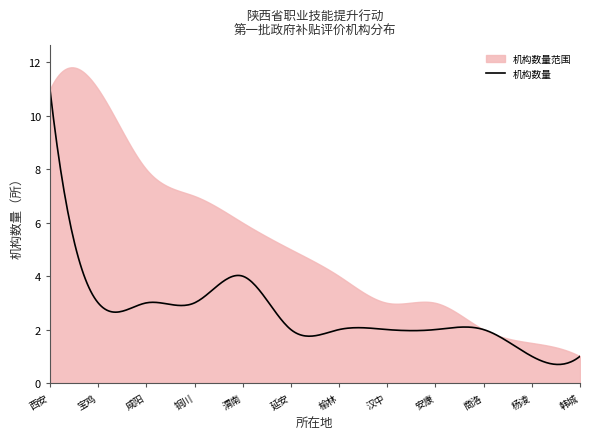

How many series are shown in this chart?

2